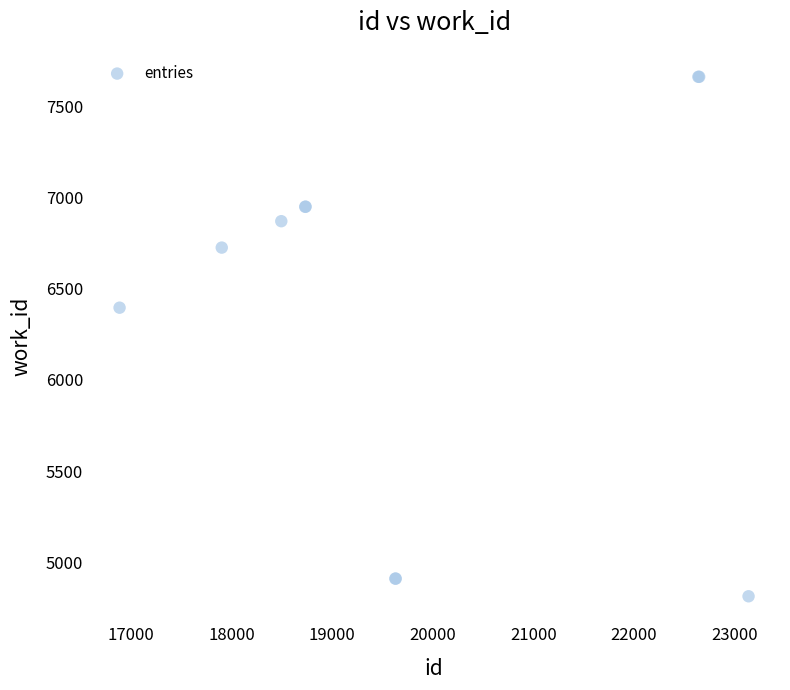

What Y value in the scatter plot is closest to 6238?

6397